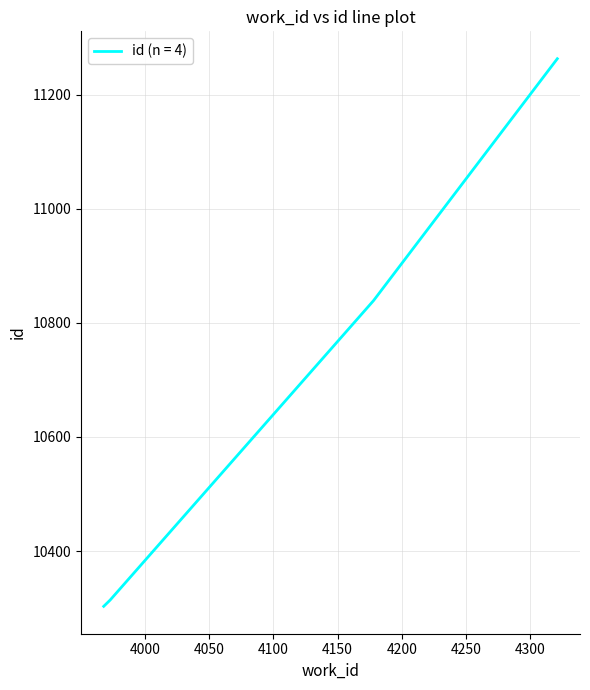

True or false: there are more than 2 points higher than both neighbors.

False